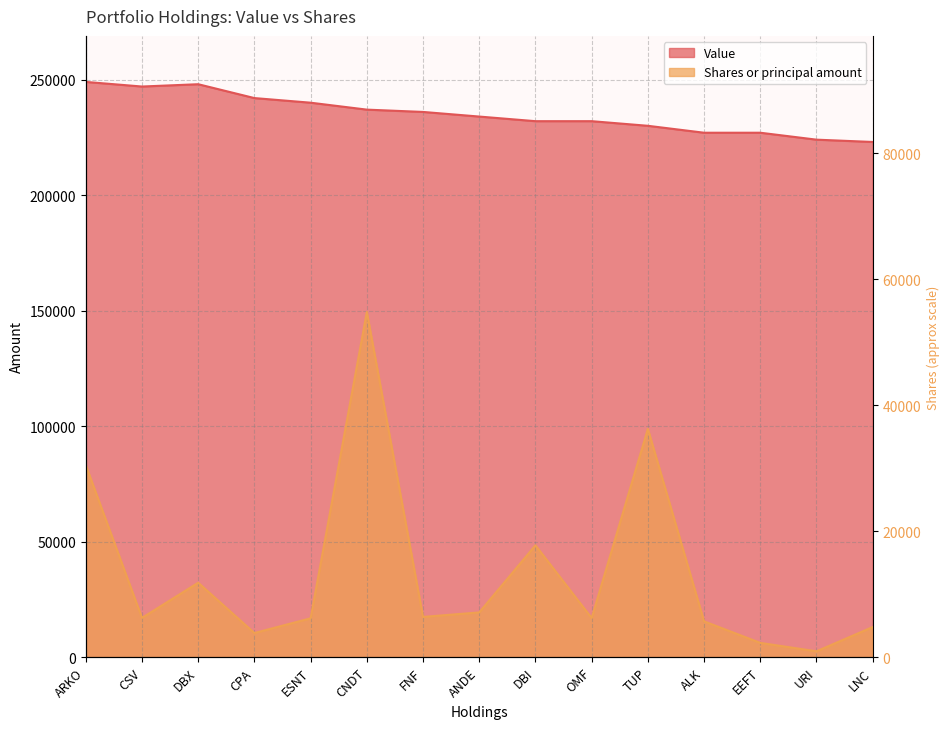

Between ALK and ESNT, which is larger?

ESNT